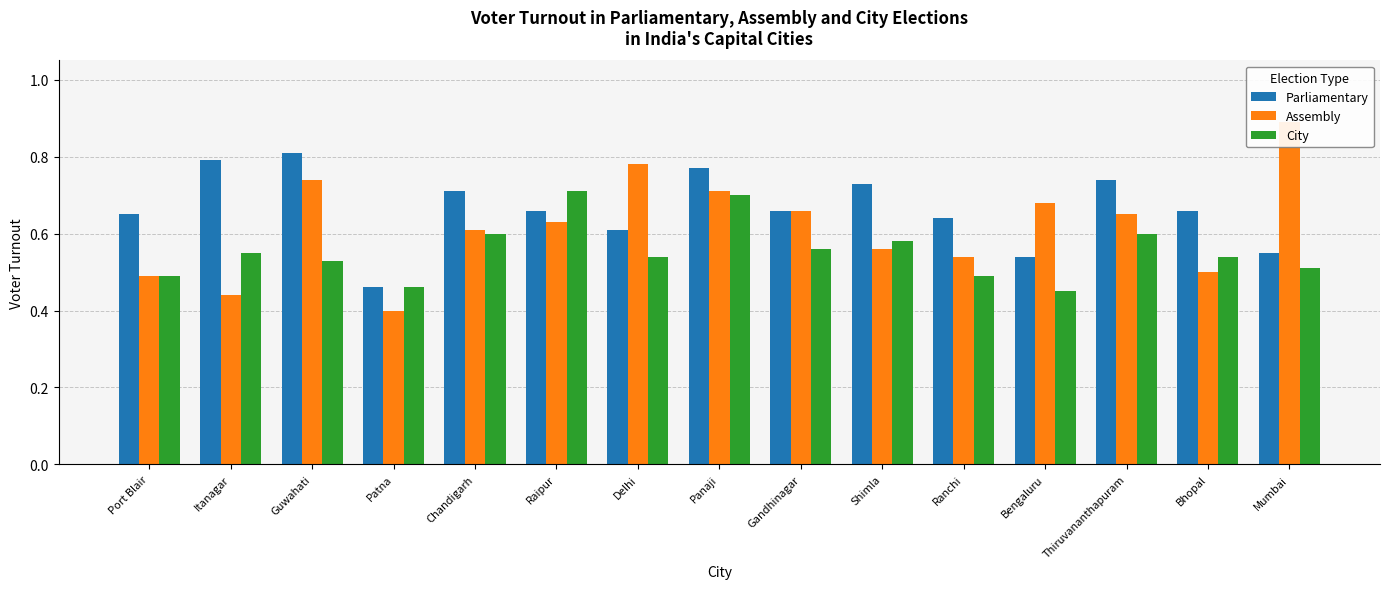

At which label does Assembly reach its peak?

Mumbai